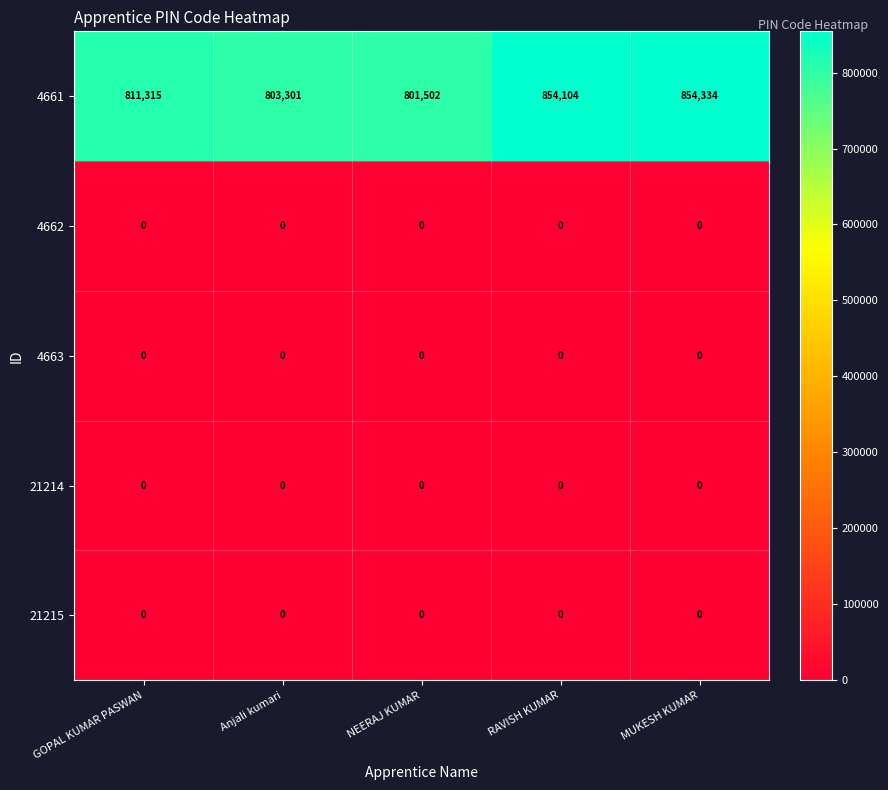

Which label corresponds to the largest value in the chart?

MUKESH KUMAR